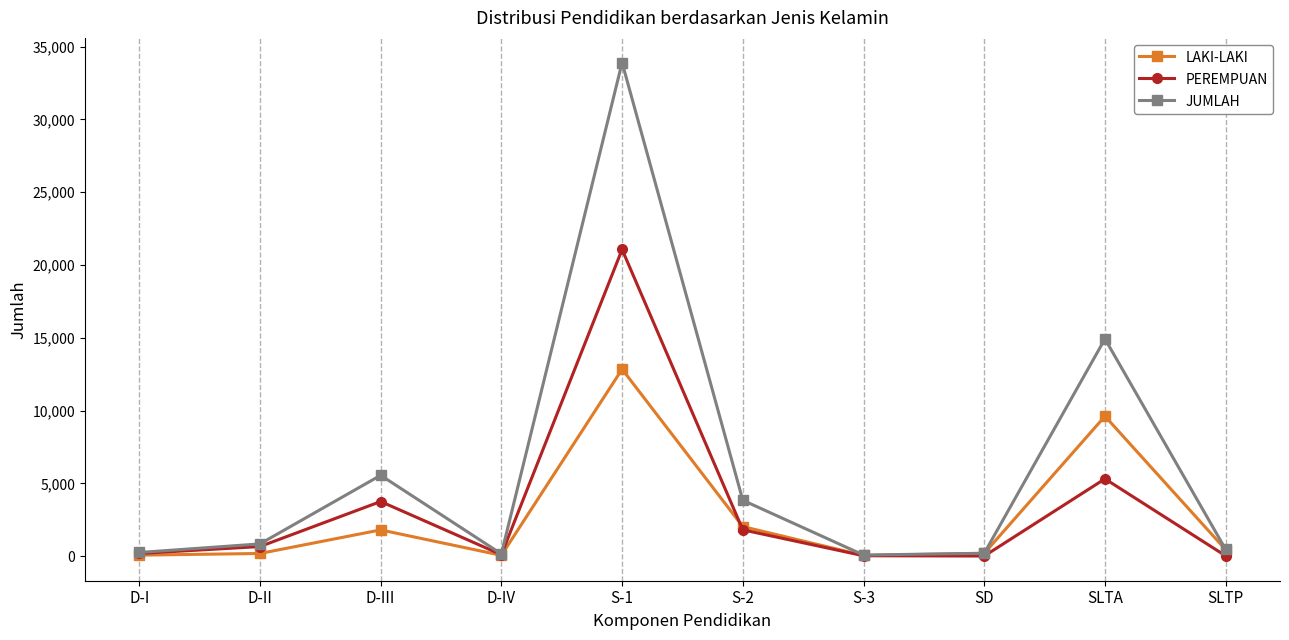

How many series are shown in this chart?

3